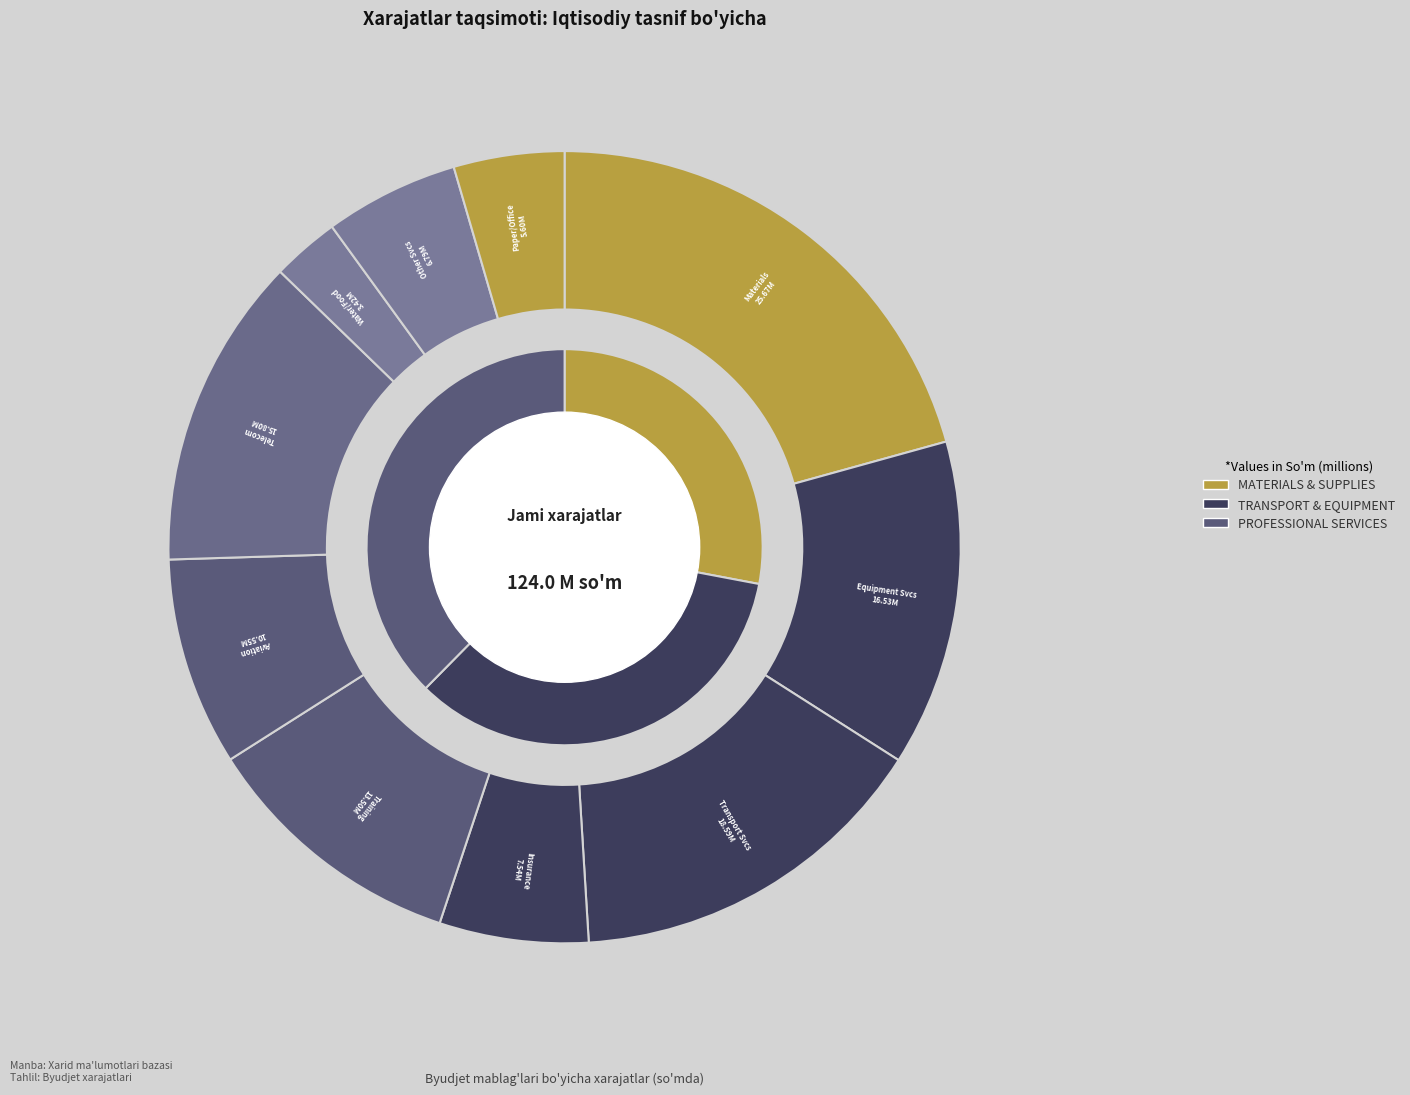

To the nearest percent, what is the average slice percentage?

10%